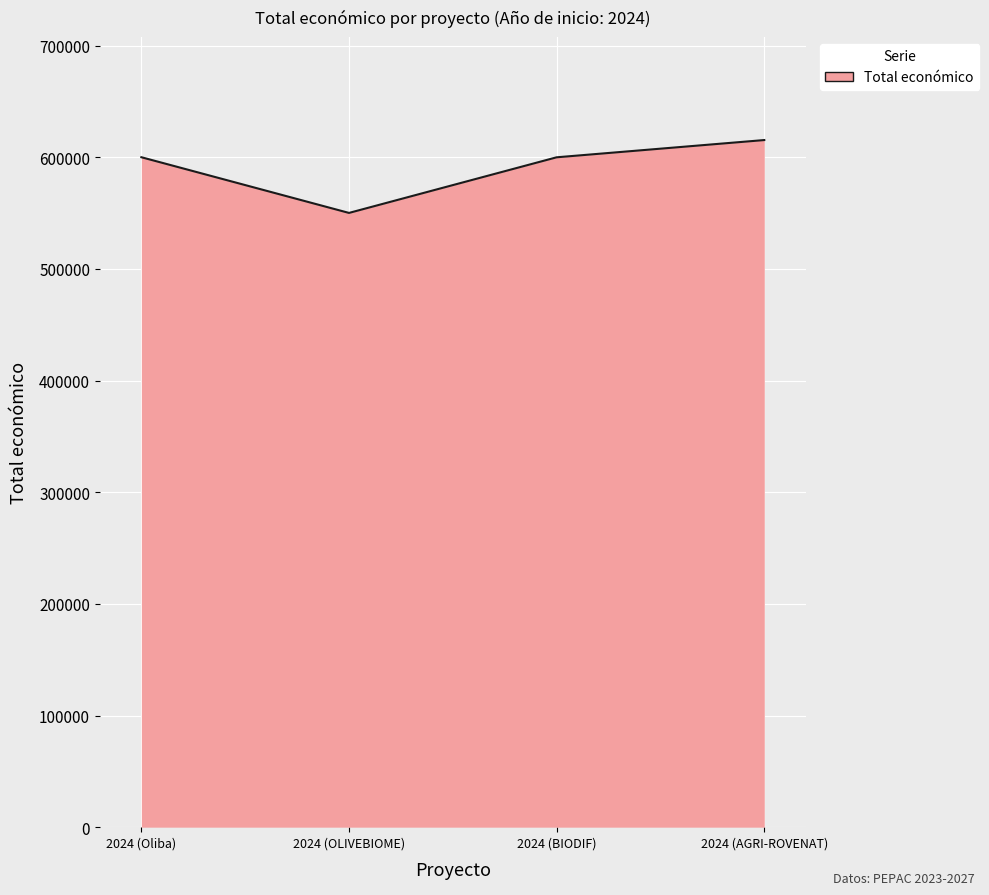

What is the minimum value shown in the chart?

550111